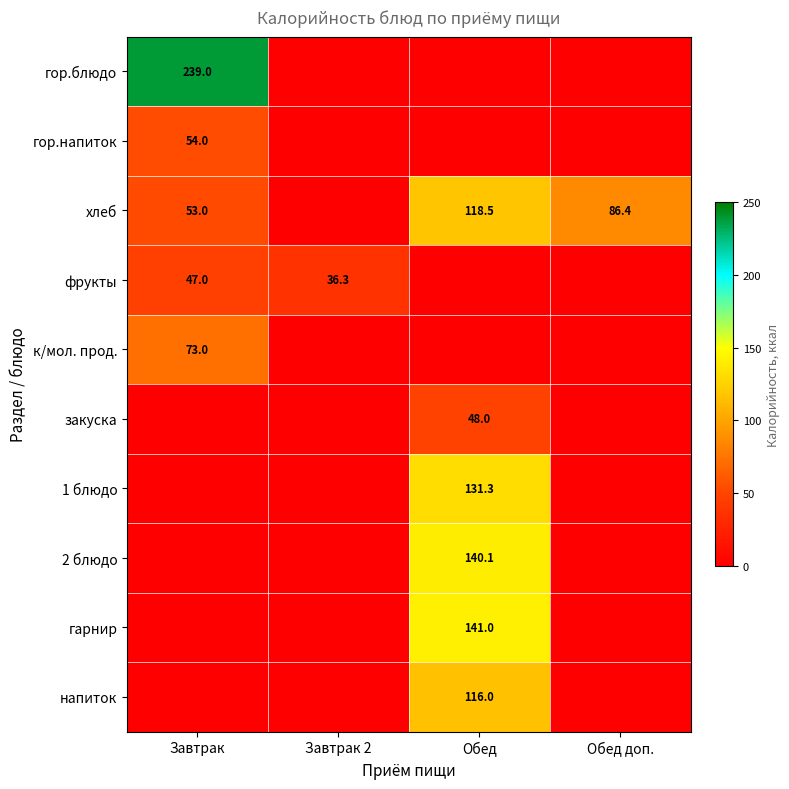

The хлеб series shows 13.0 at Завтрак. True or false?

False